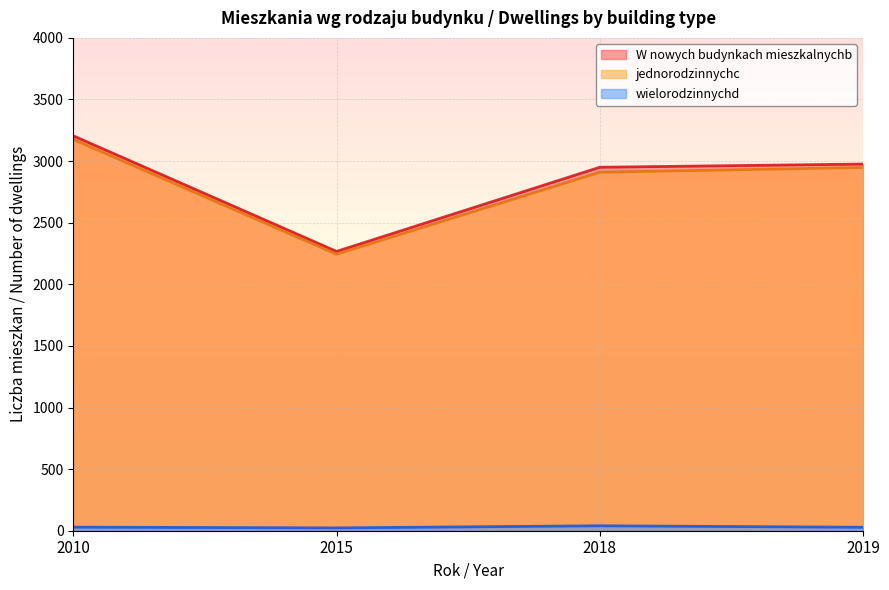

Which series has the largest range (max minus min)?

W nowych budynkach mieszkalnychb